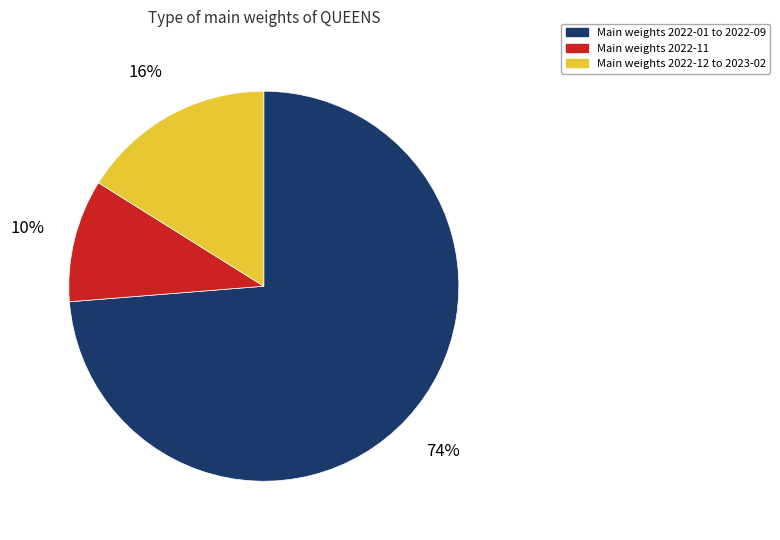

Count the number of slices in the pie.

3